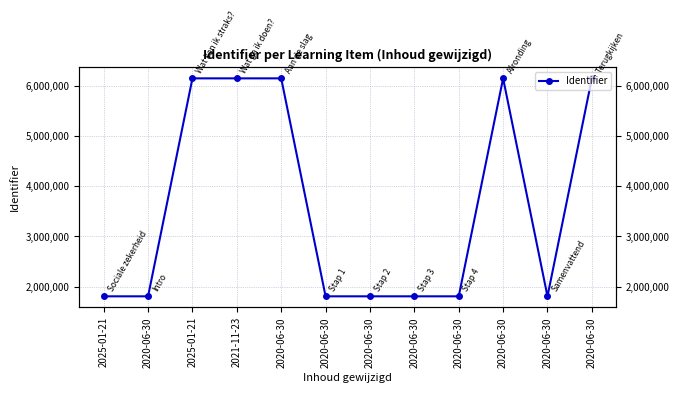

What is the average value?

3615791